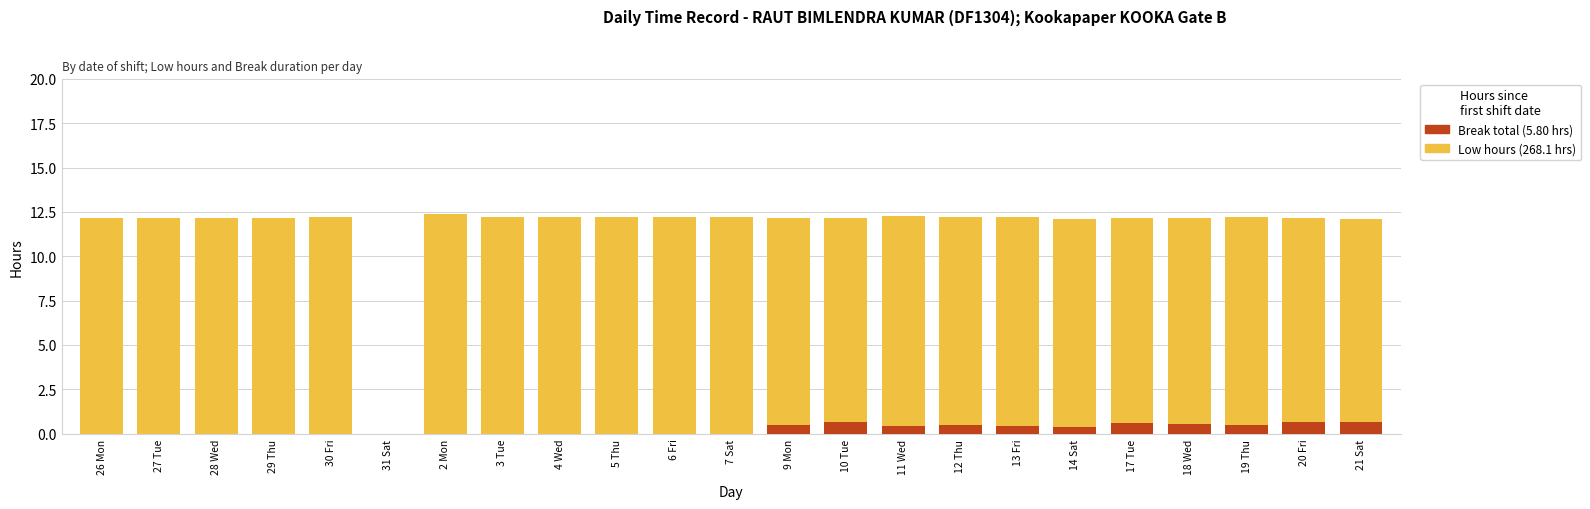

Does the chart contain any negative values?

No